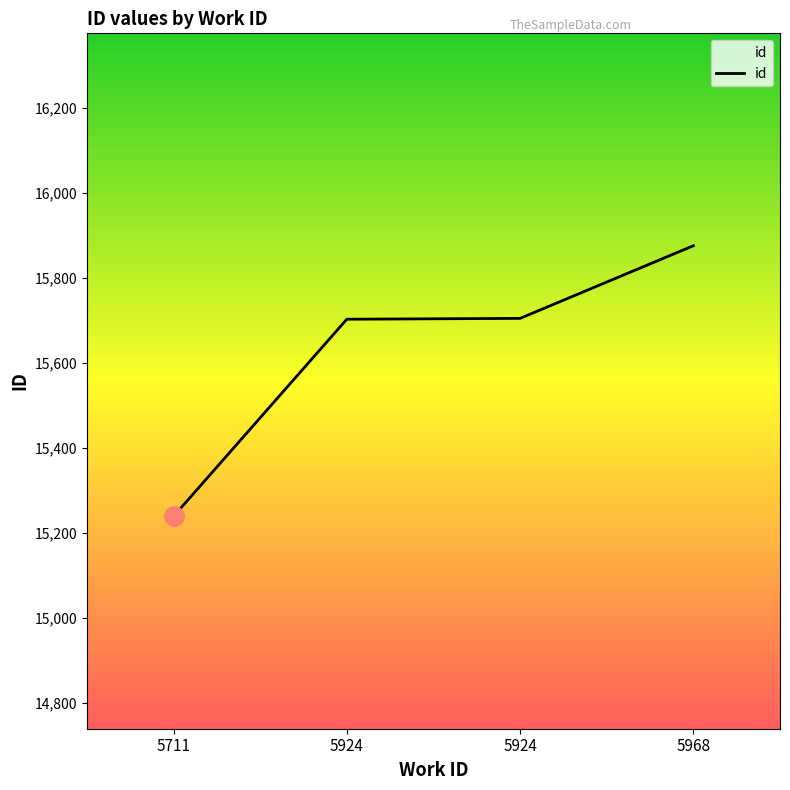

How many lines are shown in the chart?

1